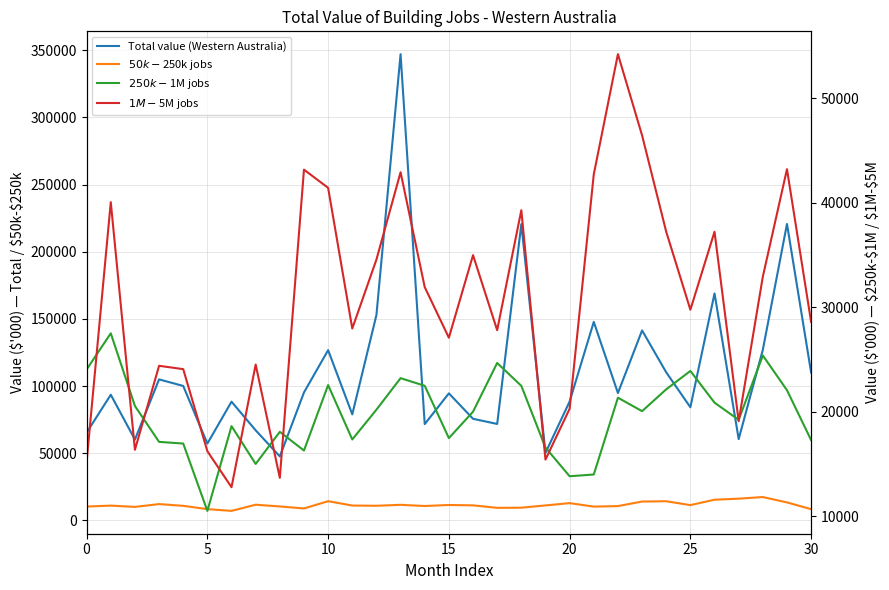

Rank the series at 11 from highest to lowest value.

Total value (Western Australia), $1M-$5M jobs, $250k-$1M jobs, $50k-$250k jobs